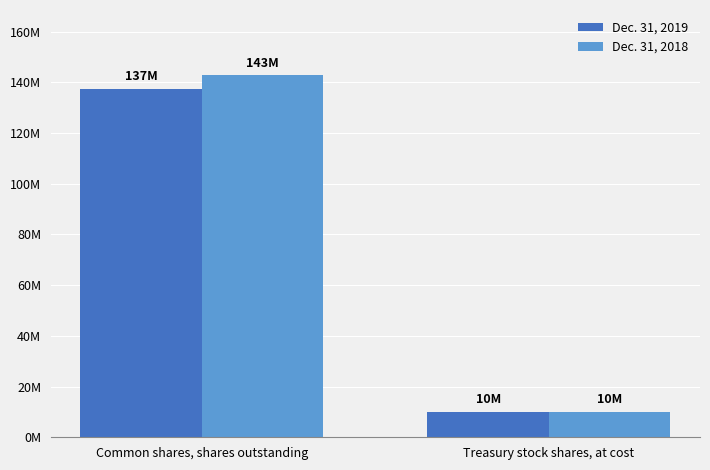

List the labels in order of Dec. 31, 2019 value, smallest first.

Treasury stock shares, at cost, Common shares, shares outstanding